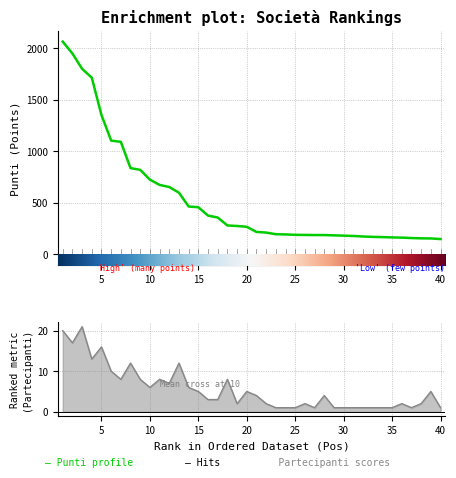

Is the value of Punti at 23 greater than the value of Partecipanti at 35?

Yes